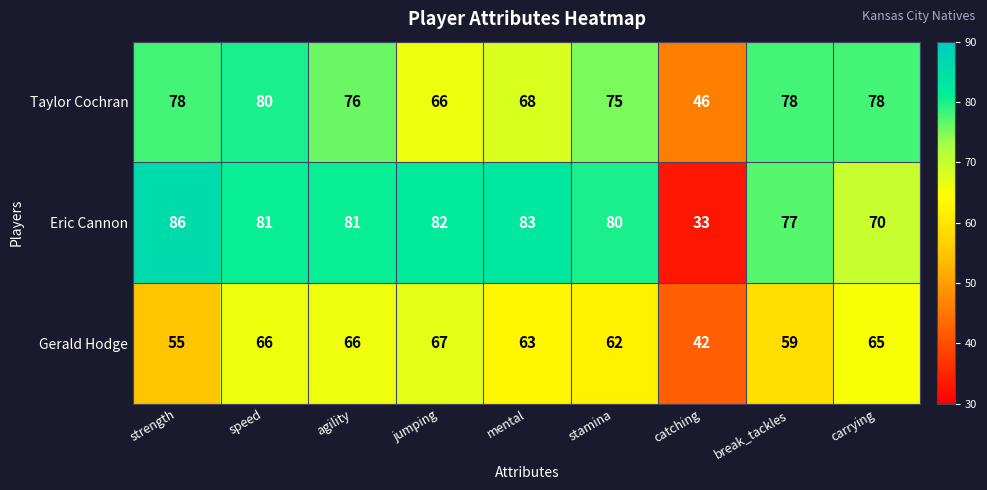

The value of Taylor Cochran at mental is 68. True or false?

True